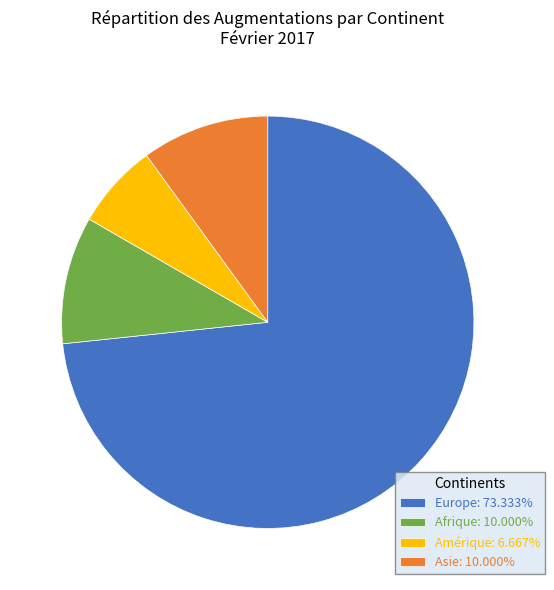

Do Amérique: 6.667% and Asie: 10.000% together represent more than half of the pie?

No